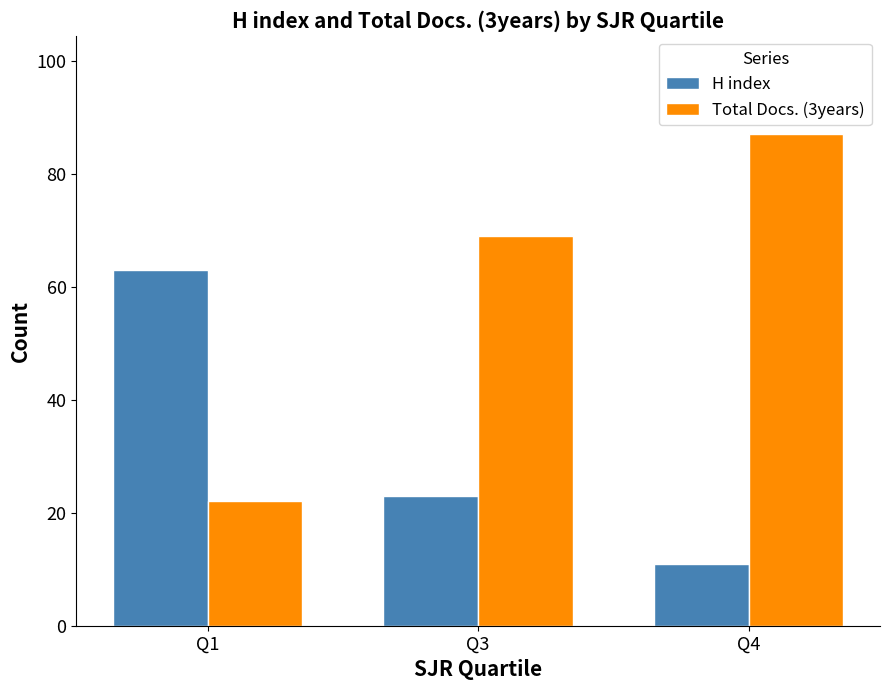

At which label does H index first exceed 23?

Q1